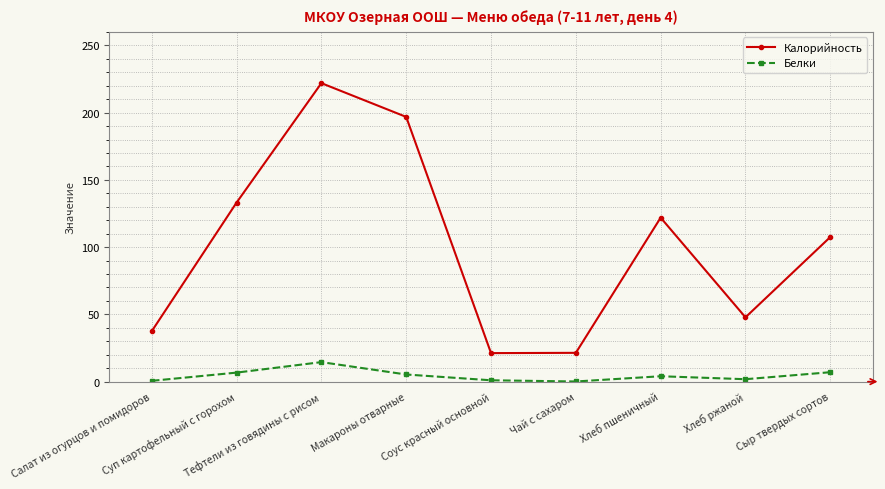

Rank the series by their average value, from highest to lowest.

Калорийность, Белки